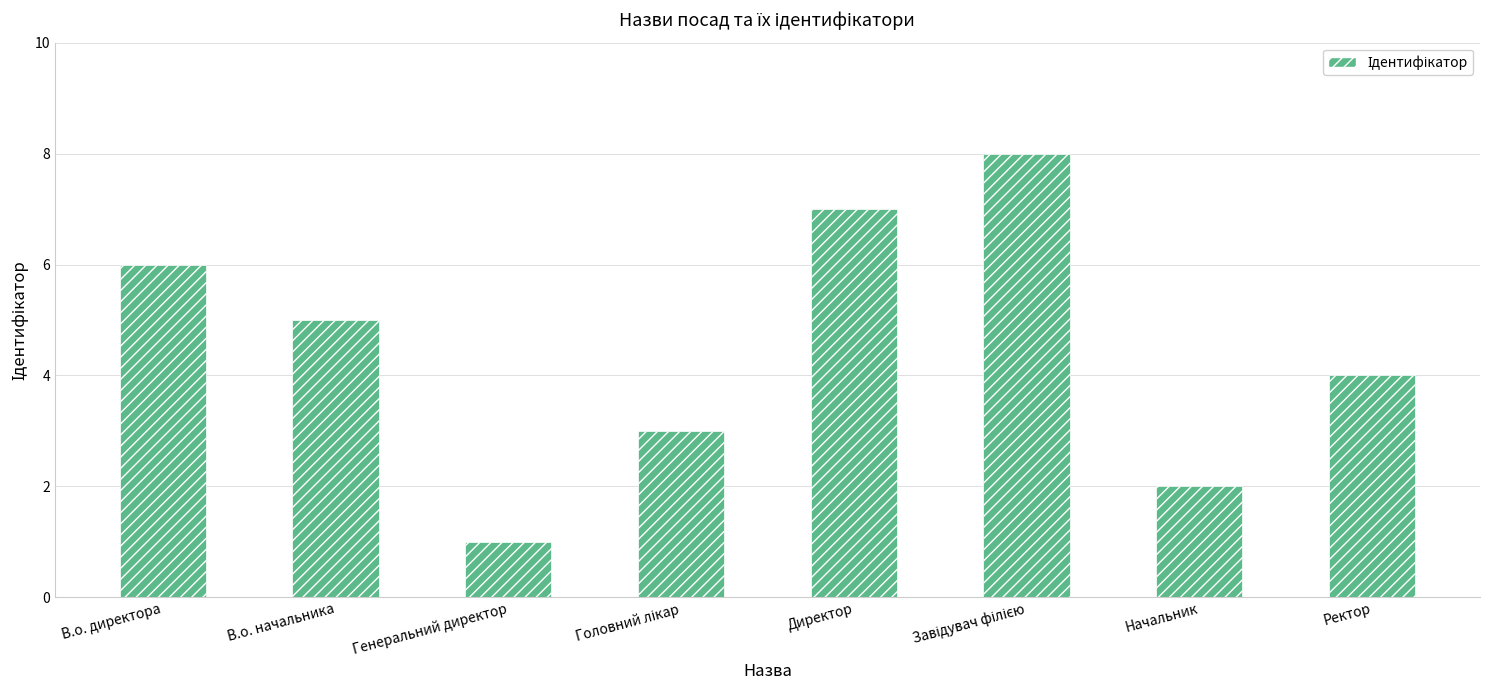

At which label is the value closest to 4?

Ректор